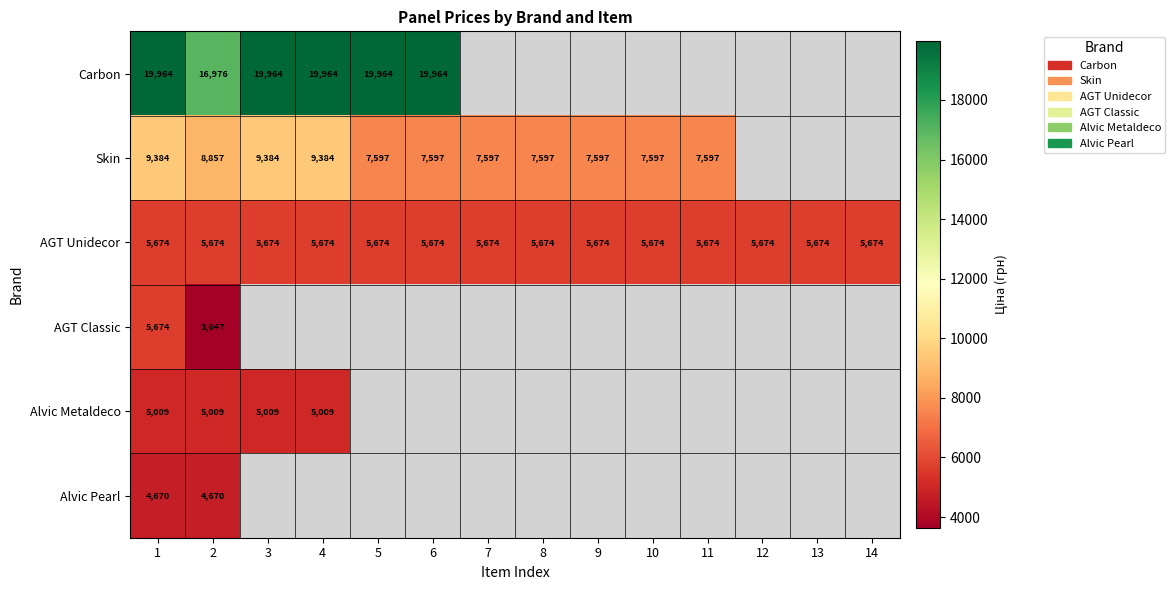

Is the value of AGT Unidecor at 5 greater than the value of Skin at 5?

No